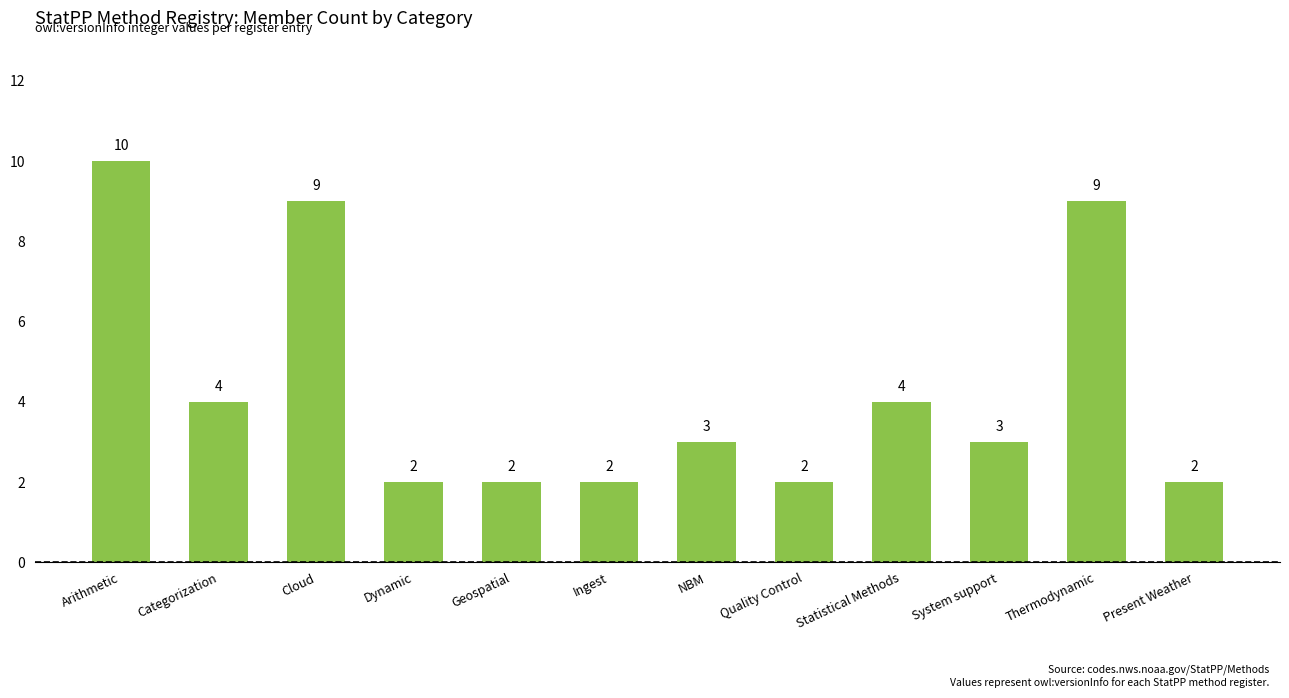

Are the bars horizontal?

No